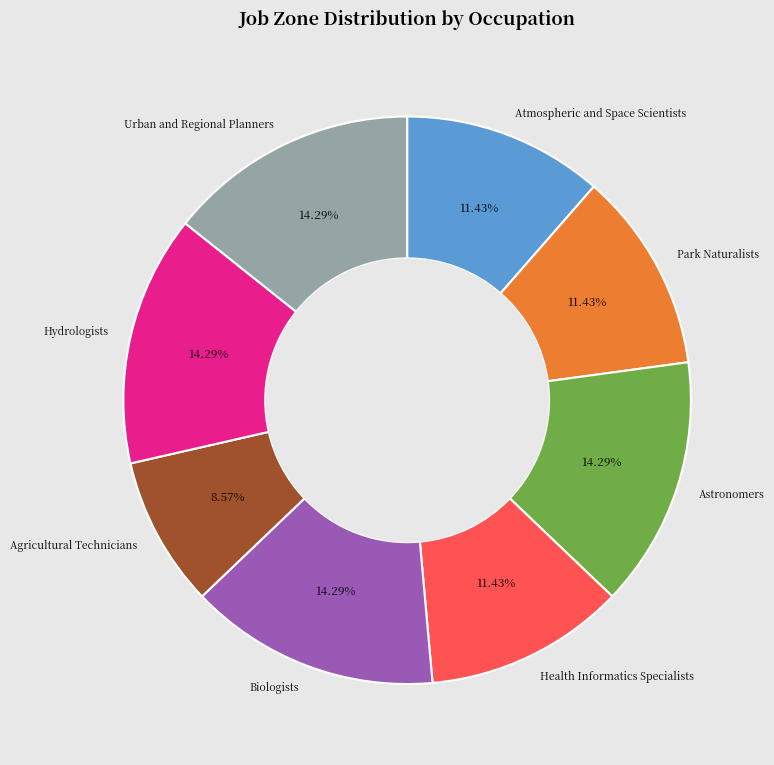

How many slices are in this pie chart?

8